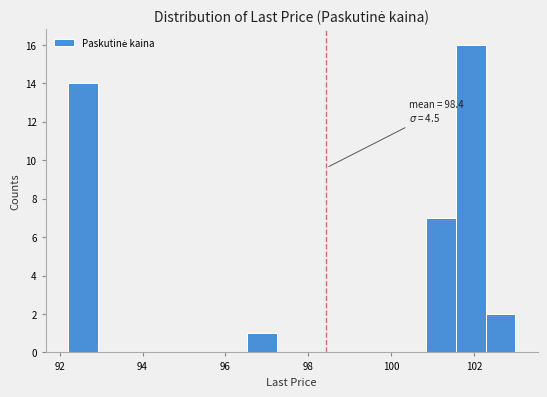

Around what value on the x-axis is the tallest bar? Give the approximate position of its centre, as read against the axis.

102.0